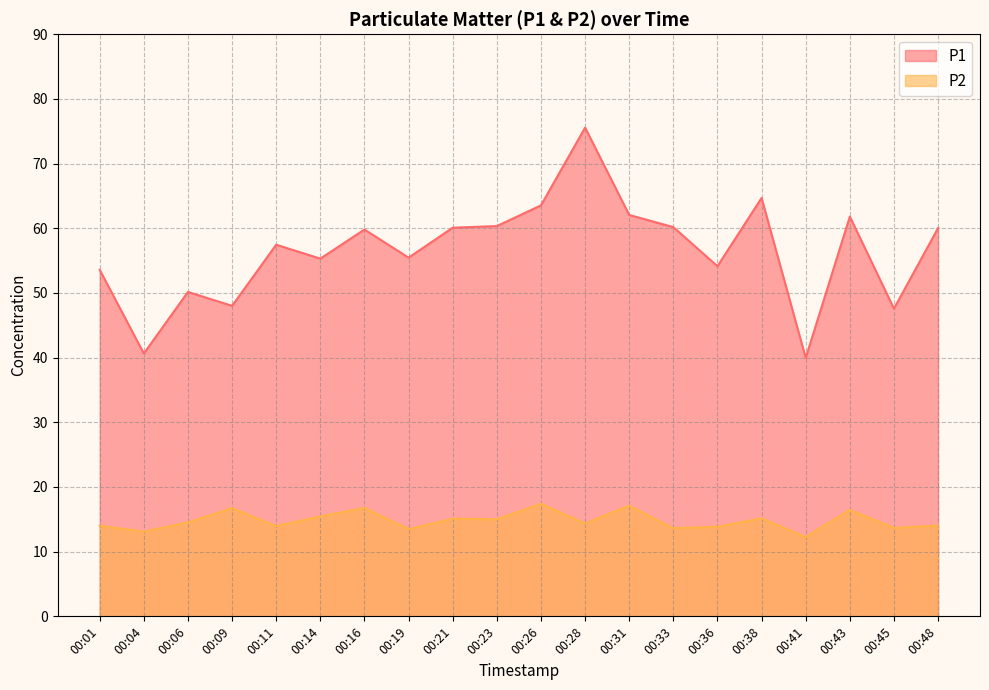

What is the greatest value displayed?

75.5